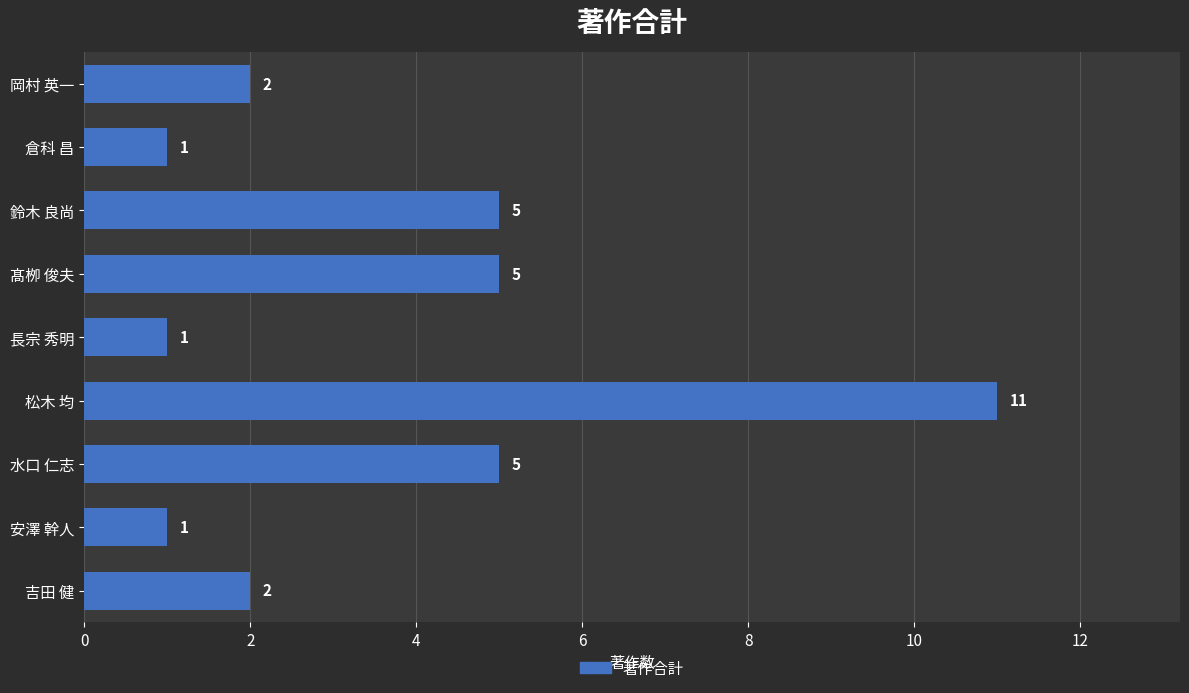

Count the values in the range 1 to 5.

8